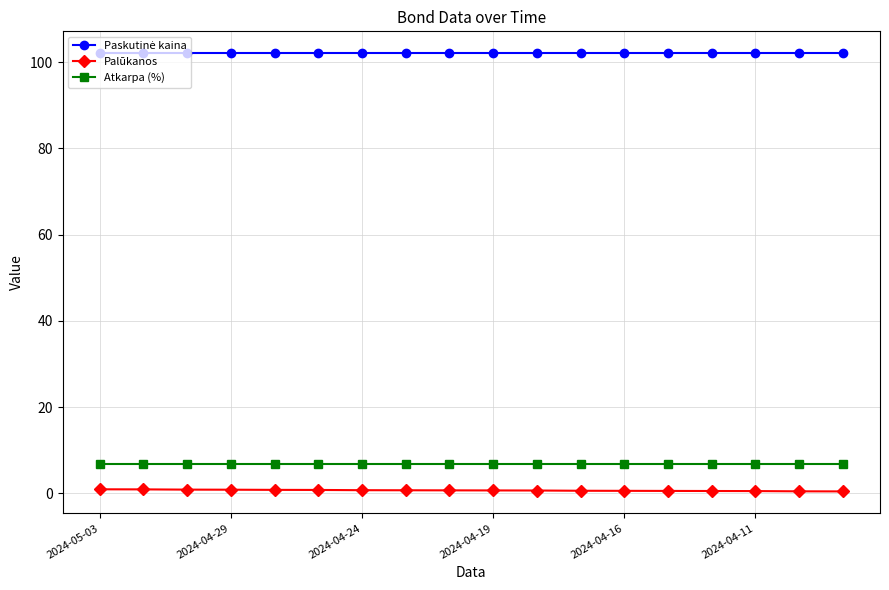

At how many categories does at least one series exceed 46?

18